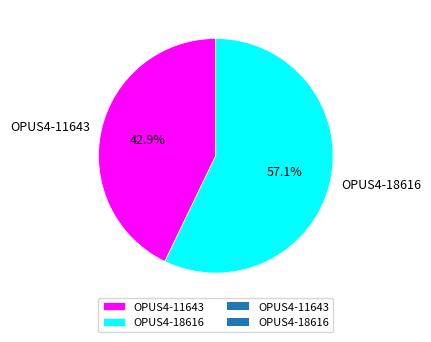

Count the number of slices in the pie.

2